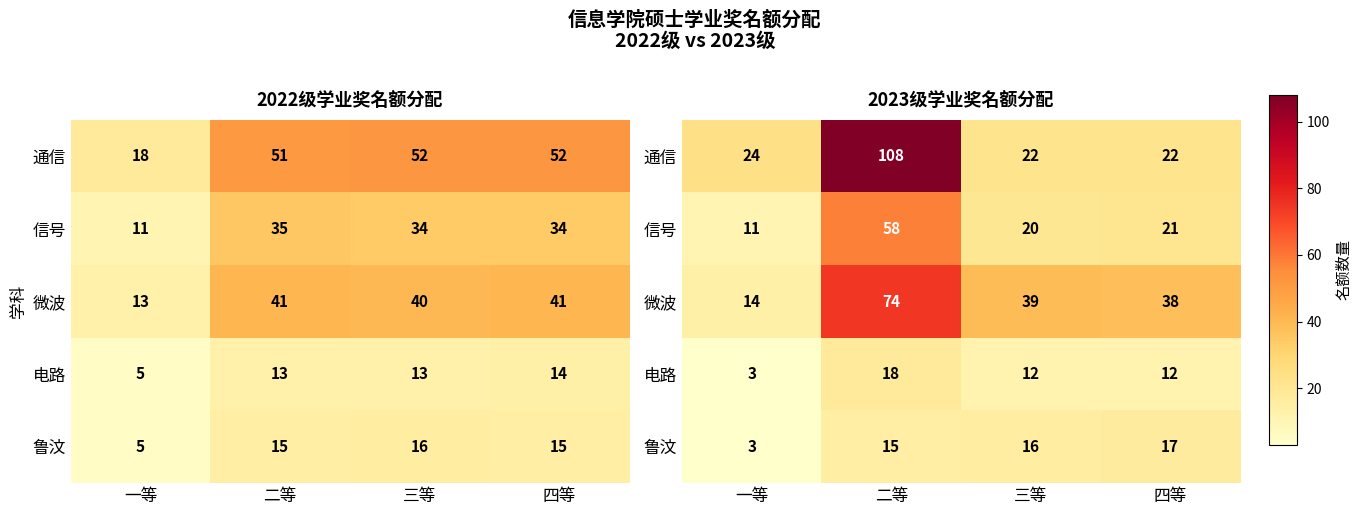

Is the value of 电路 at 二等 greater than the value of 信号 at 一等?

Yes